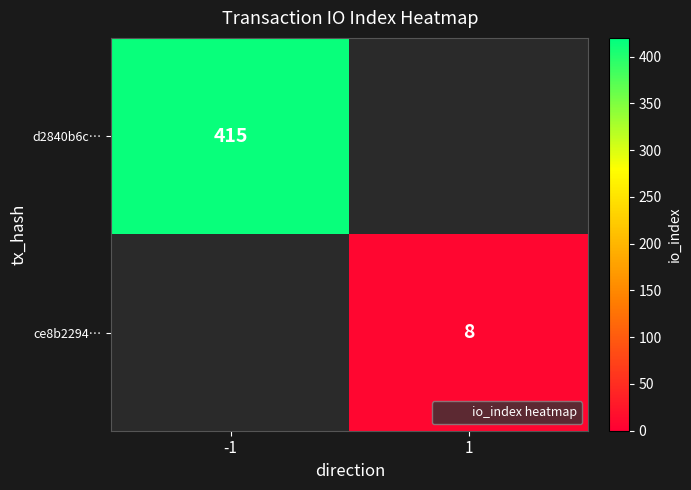

Is it true that ce8b2294… equals 3 at 1?

False